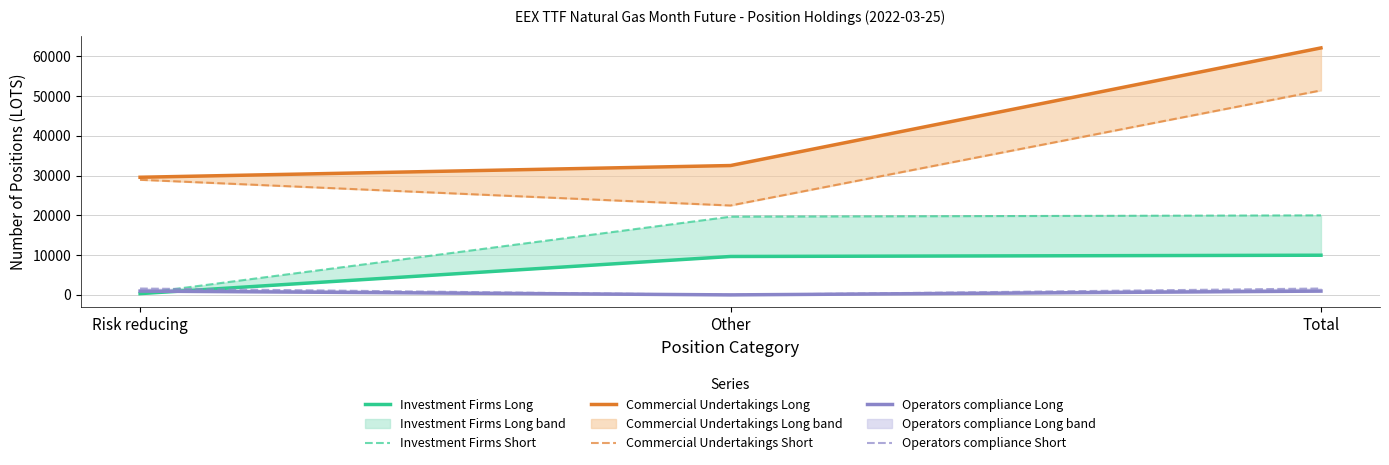

Reading left to right, list all the values displayed in this chart.

Investment Firms Long: 319	9660	9979
Investment Firms Short: 338	19674	20012
Commercial Undertakings Long: 29590	32539	62129
Commercial Undertakings Short: 28956	22486	51442
Operators compliance Long: 952	0	952
Operators compliance Short: 1606	0	1606